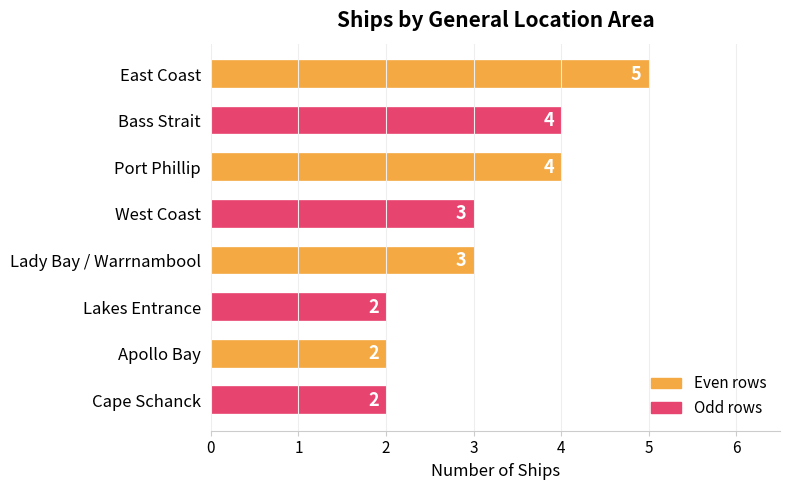

What is the difference between the second highest and minimum values?

2